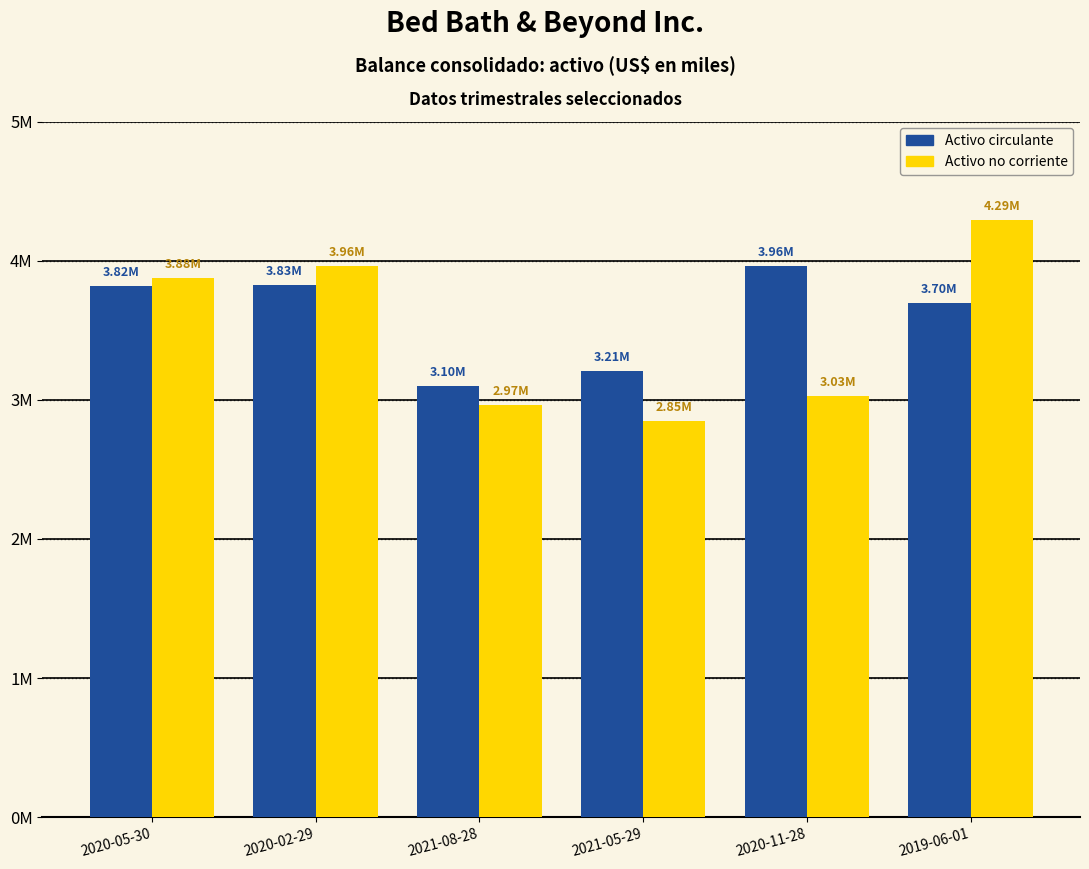

Are the bars grouped side by side (vs. stacked)?

Yes